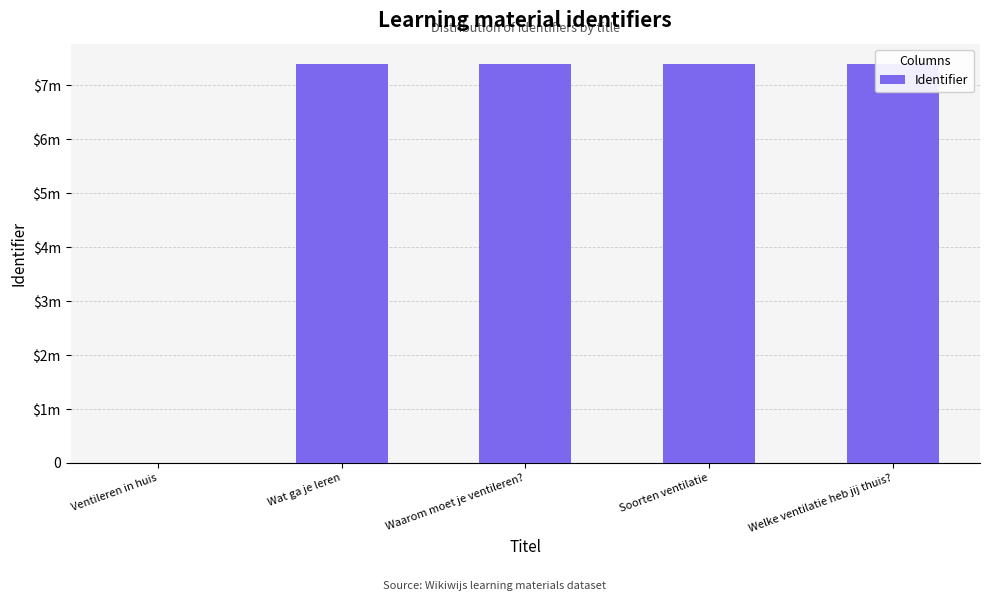

List the labels in order of value, smallest first.

Ventileren in huis, Wat ga je leren, Soorten ventilatie, Welke ventilatie heb jij thuis?, Waarom moet je ventileren?